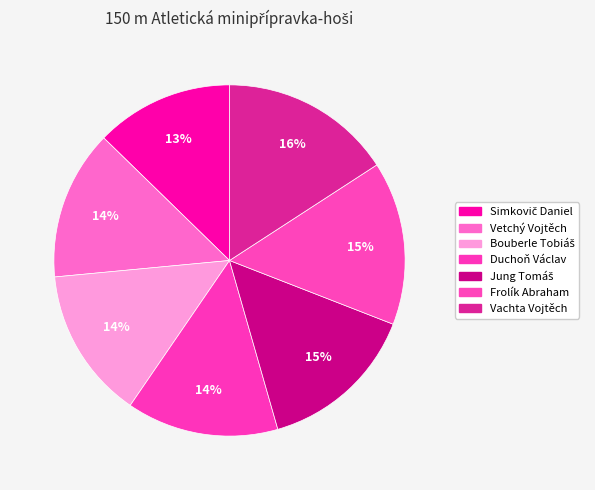

Rank the categories by value from lowest to highest.

Simkovič Daniel, Vetchý Vojtěch, Bouberle Tobiáš, Duchoň Václav, Jung Tomáš, Frolík Abraham, Vachta Vojtěch